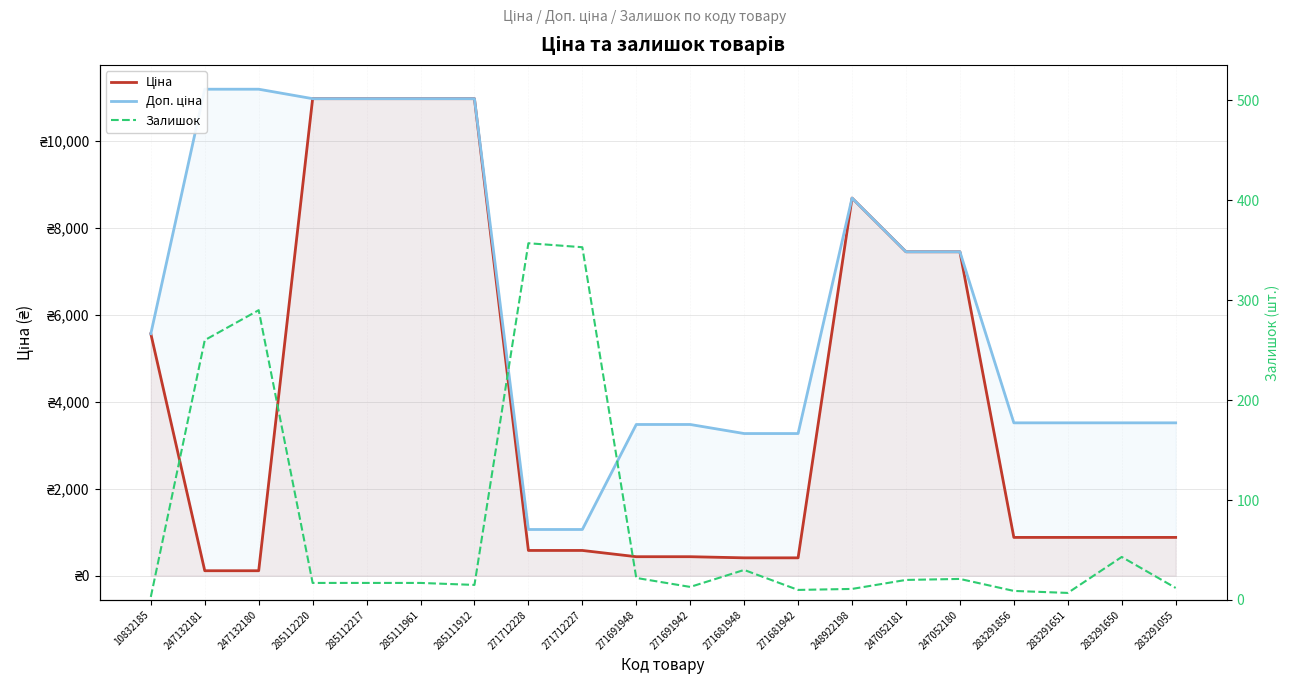

The value of Доп. ціна at 285112220 is 10964.4. True or false?

True